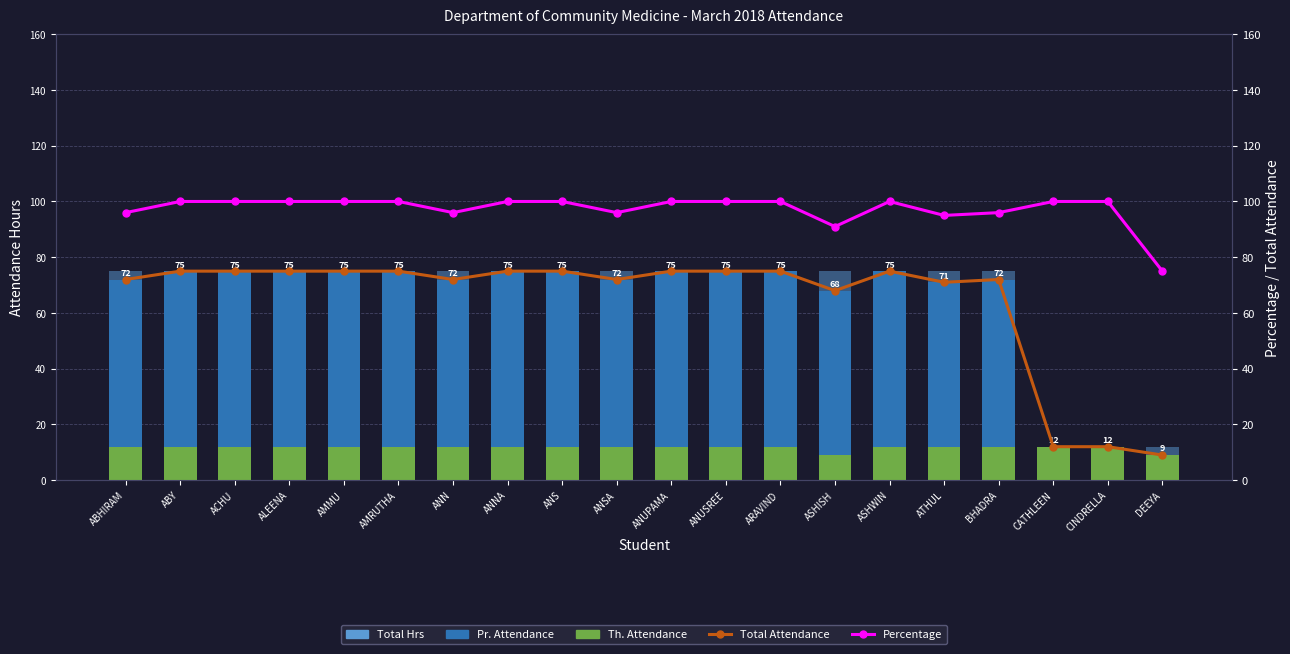

The value of Total Attendance at ASHWIN is 75. True or false?

True